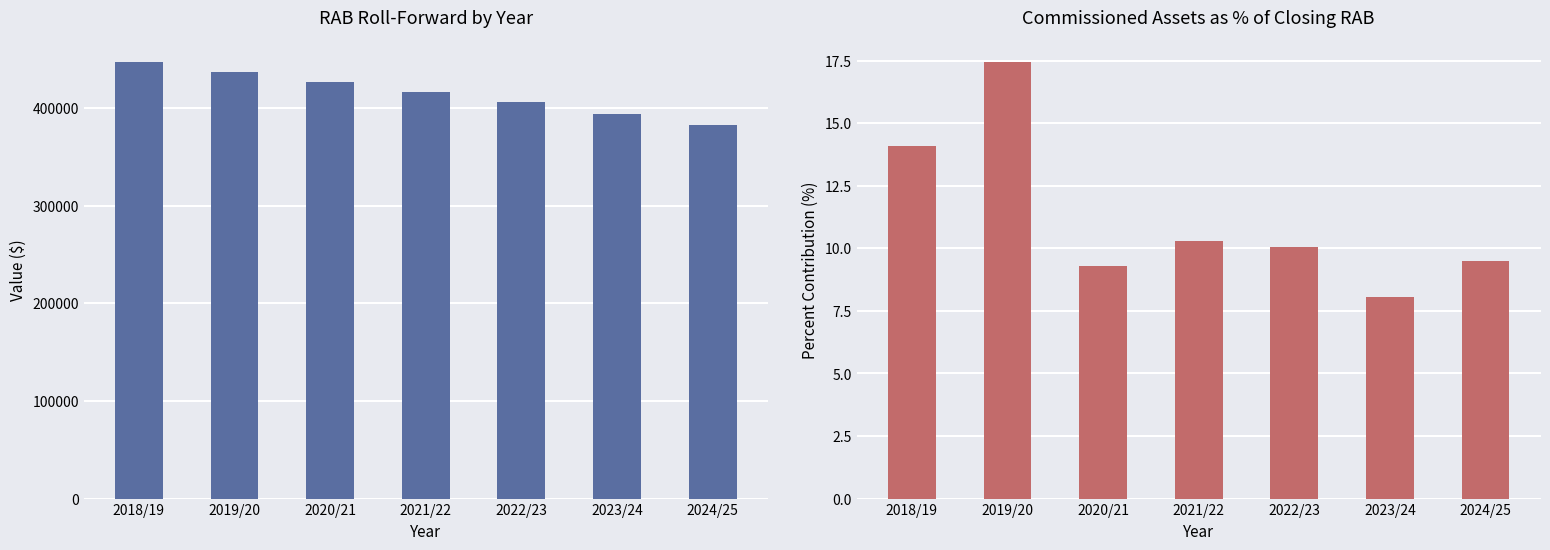

Does the chart contain stacked bars?

No